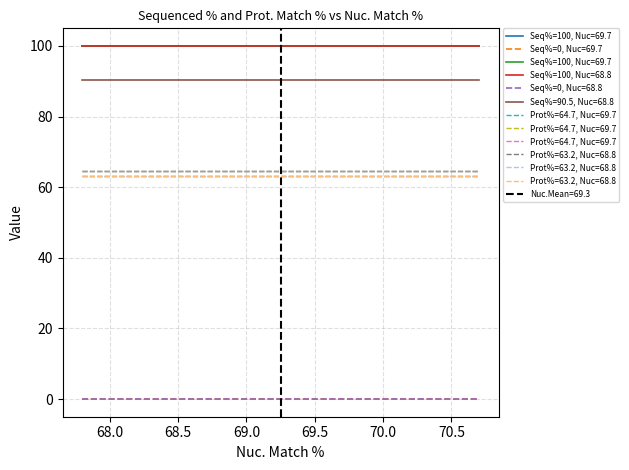

What is the difference between the maximum and minimum values in the Prot. Match % series?

1.5